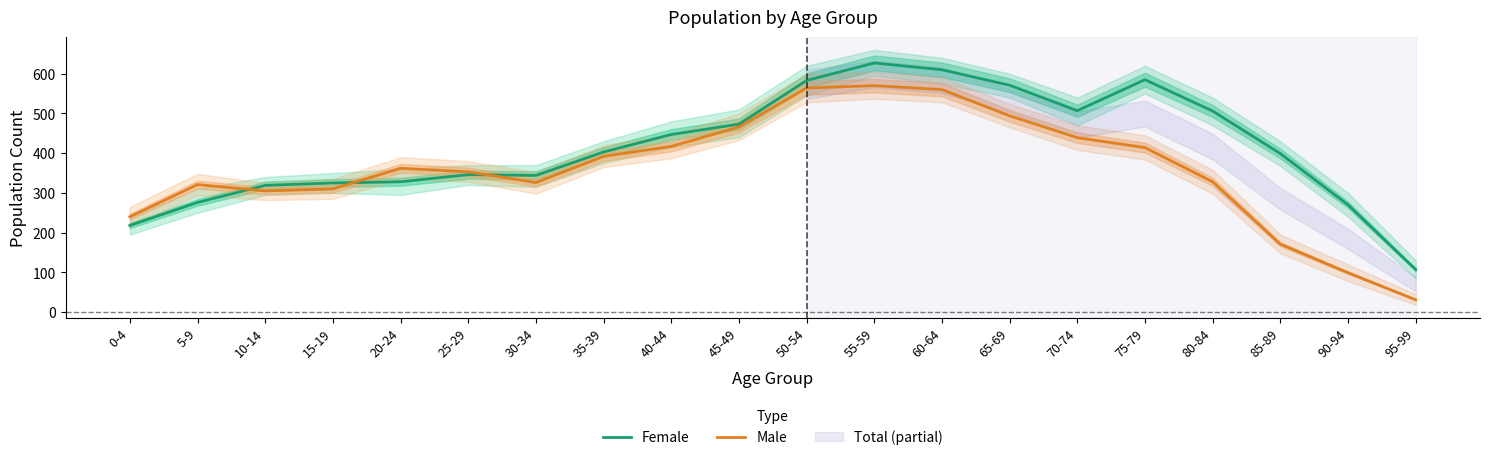

What is the value of the Female point at the 3rd from the left?

319